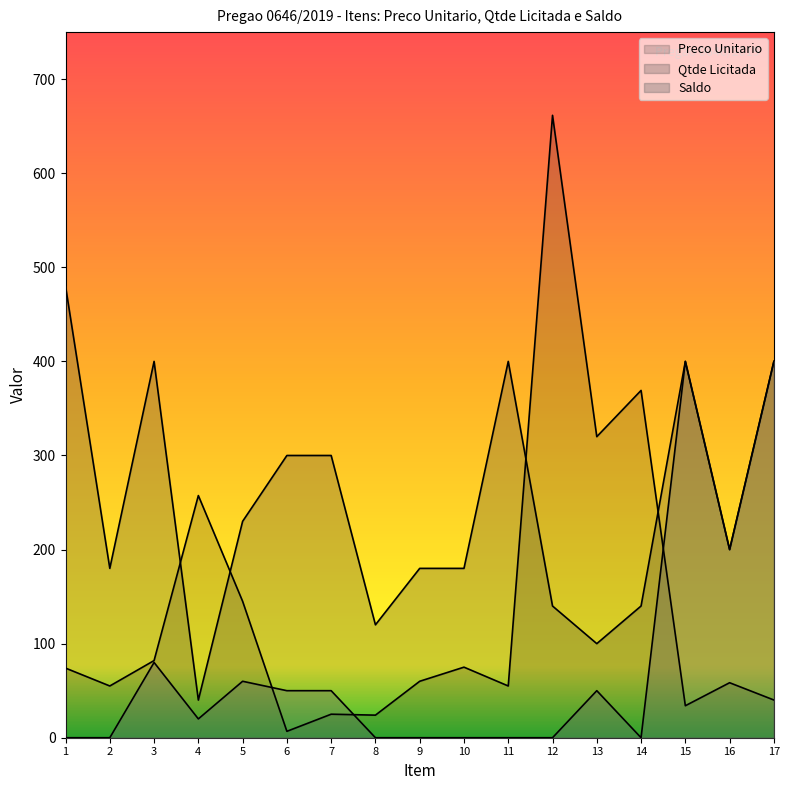

Count the number of data series in this chart.

3